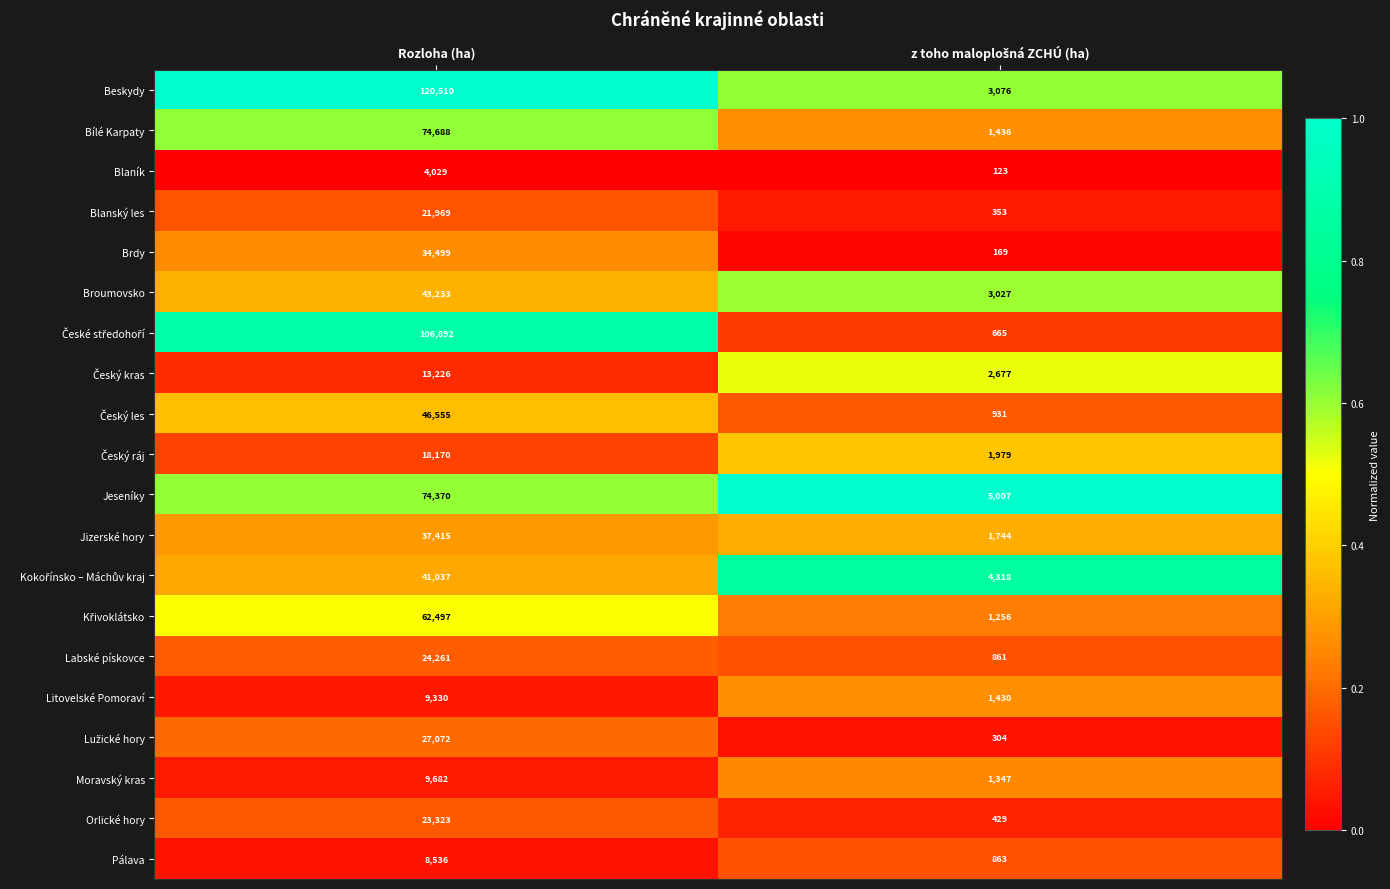

What is the highest value of the Blanský les series?

21969